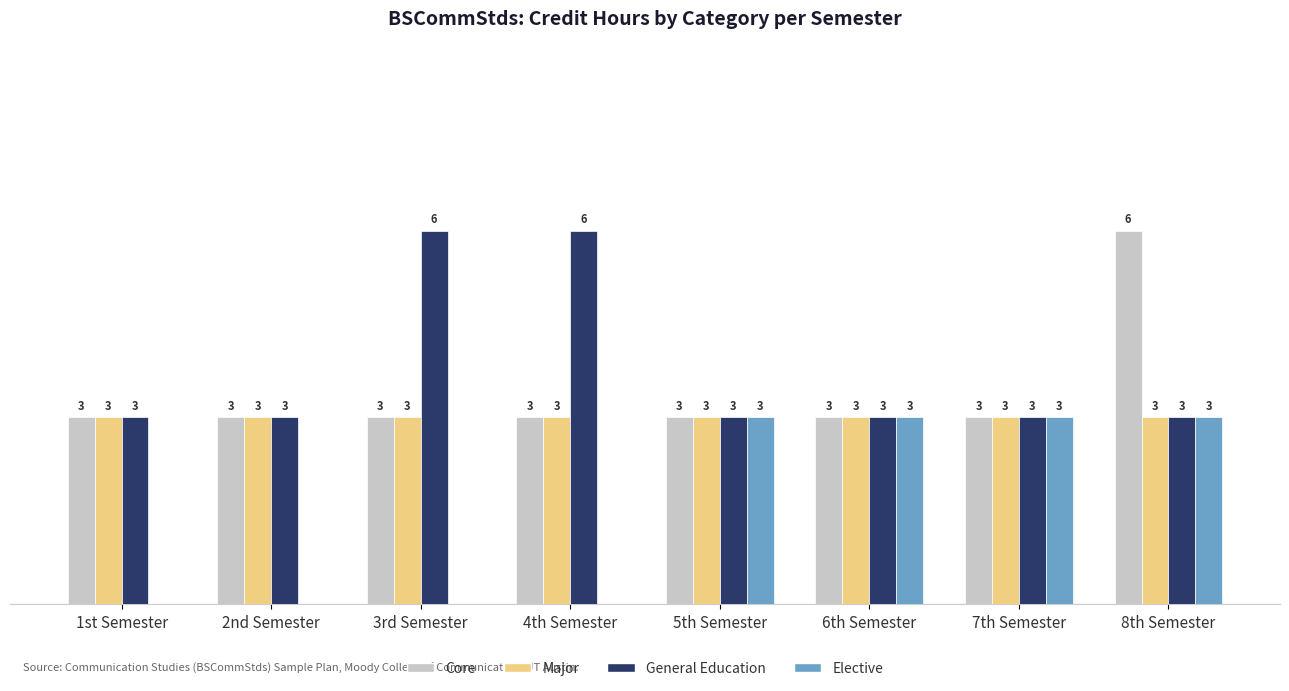

Which series has the largest total across all categories?

General Education